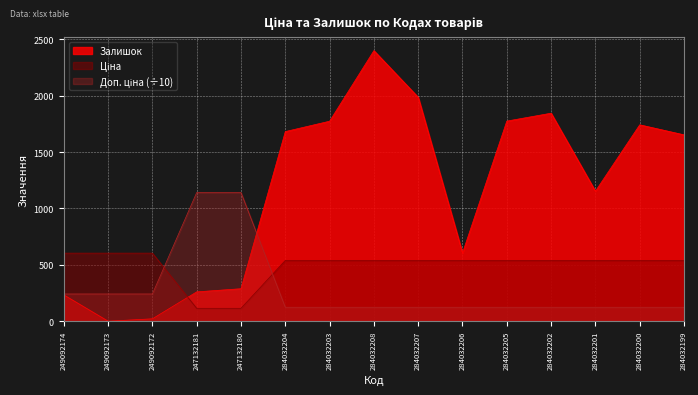

Which has a higher value, 249092174 or 249092172?

249092174